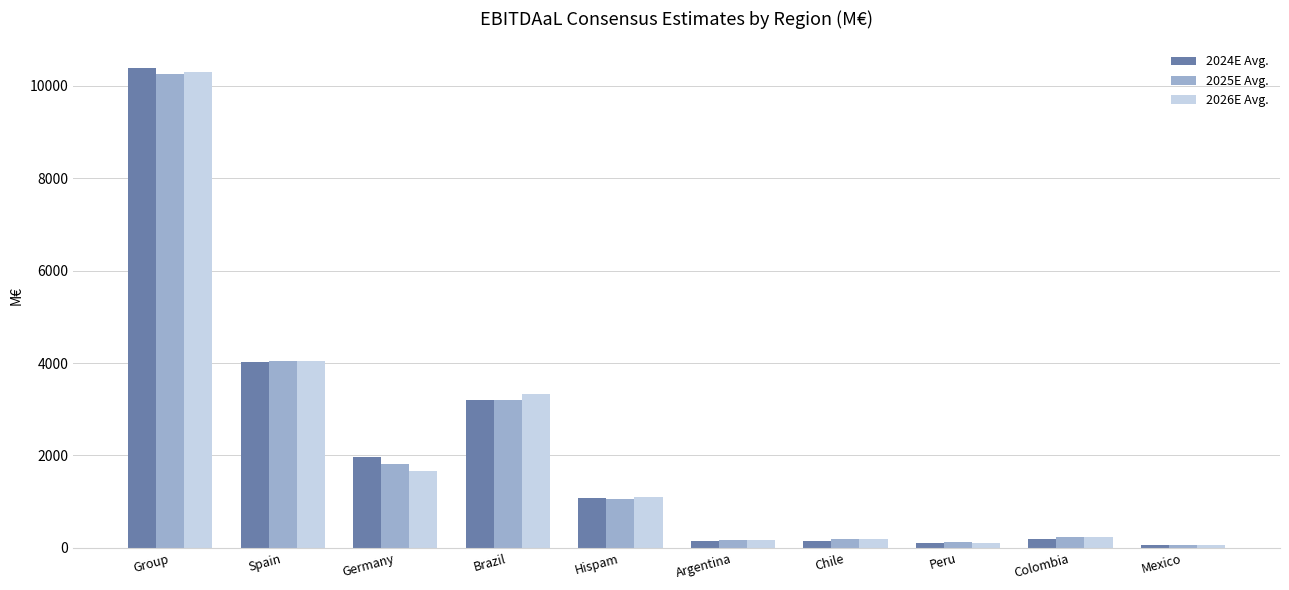

What is the label of the 4th bar from the right?

Chile